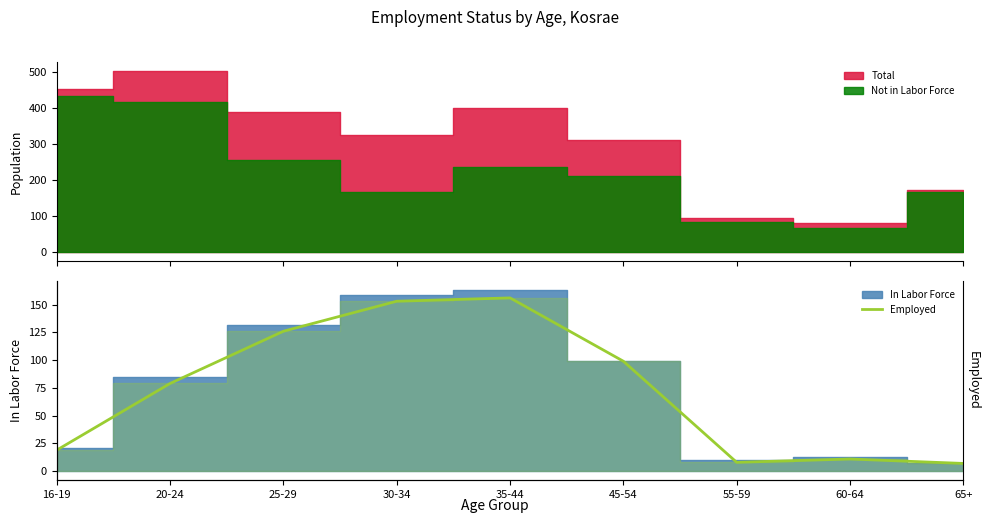

What is the sum of all values?

658